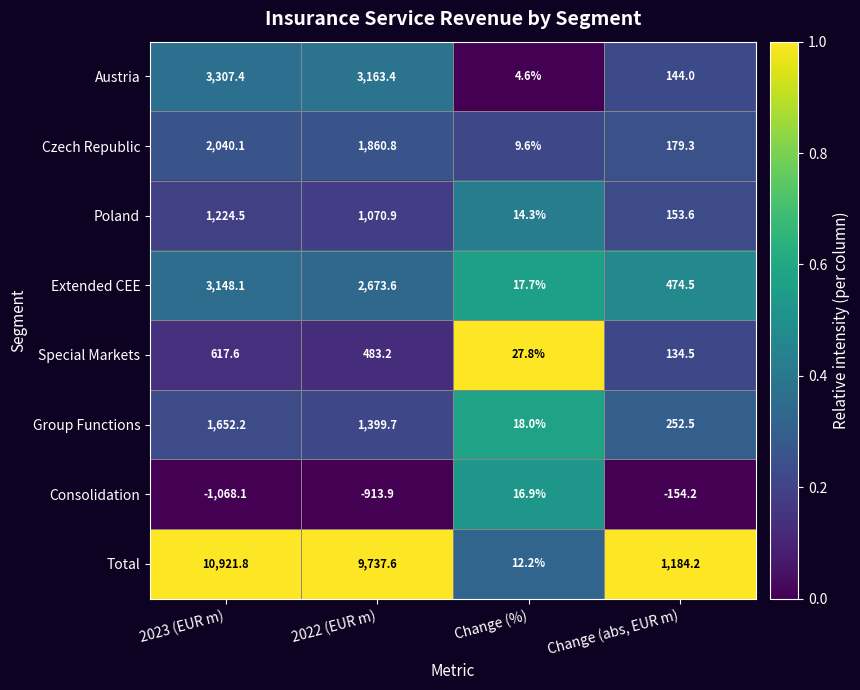

At which label is Poland closest to 619?

2022 (EUR m)